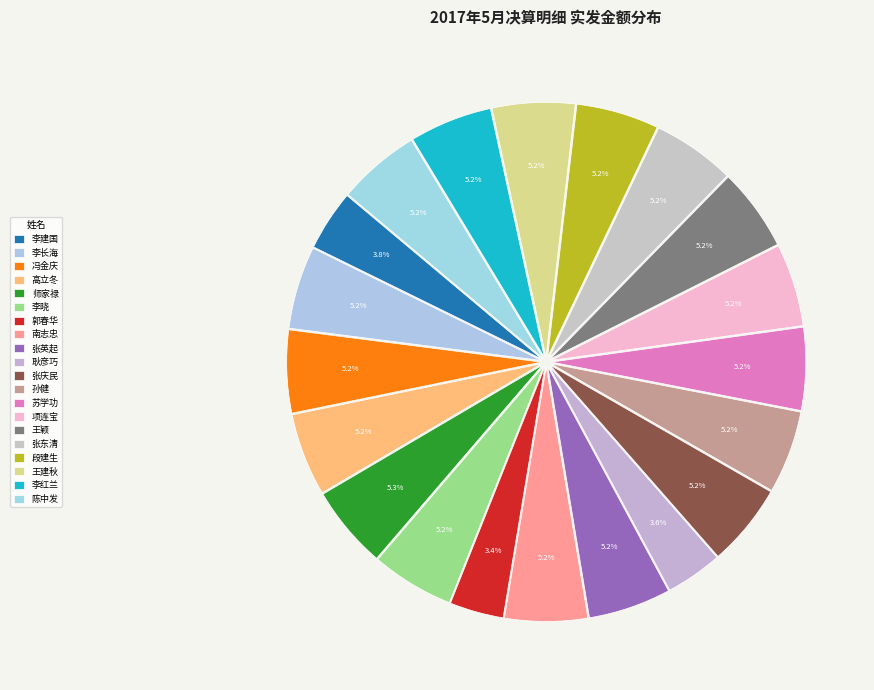

How many slices are in this pie chart?

20